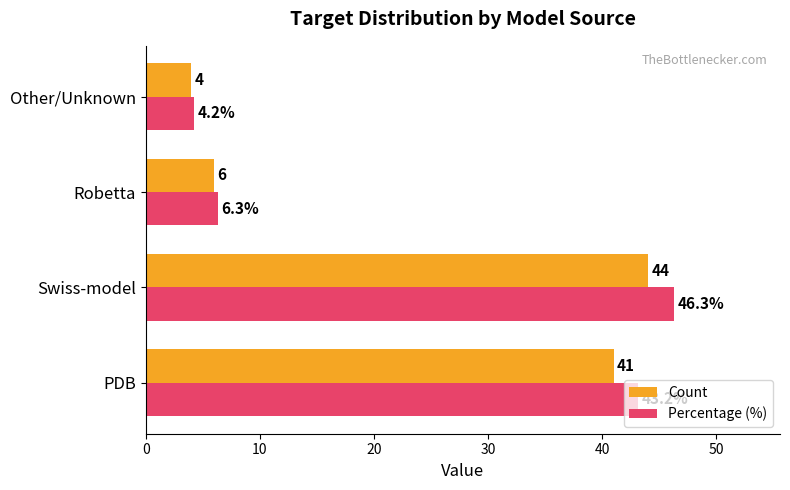

Count the number of categories in the chart.

4